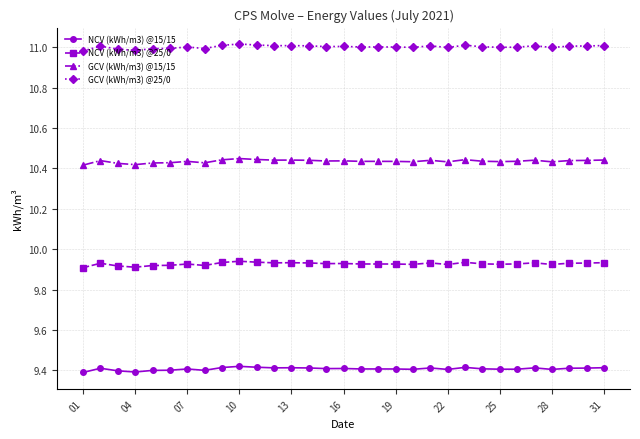

Count the GCV (kWh/m3) @15/15 values in the range 10 to 11.

31